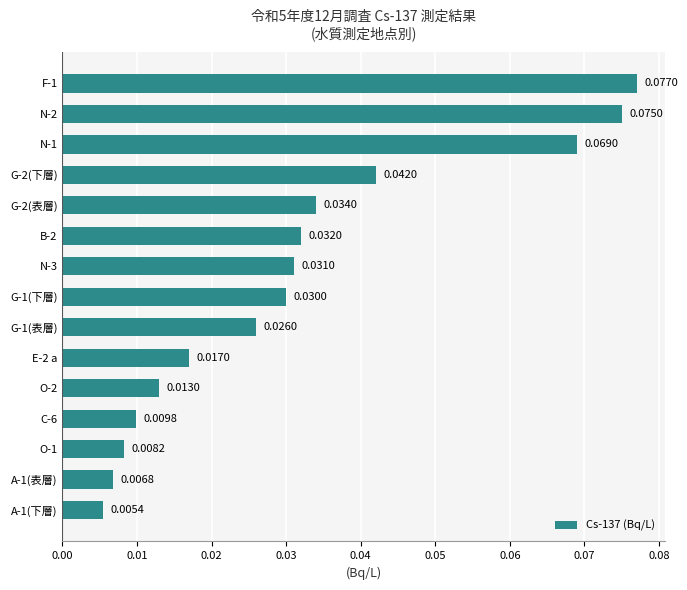

Rank the categories by value from highest to lowest.

F-1, N-2, N-1, G-2(下層), G-2(表層), B-2, N-3, G-1(下層), G-1(表層), E-2 a, O-2, C-6, O-1, A-1(表層), A-1(下層)